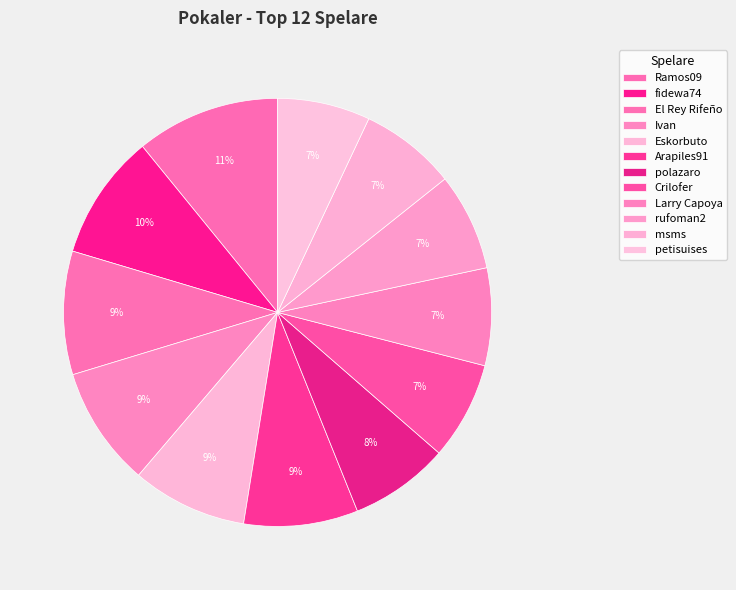

Does Eskorbuto represent more than half of the total?

No